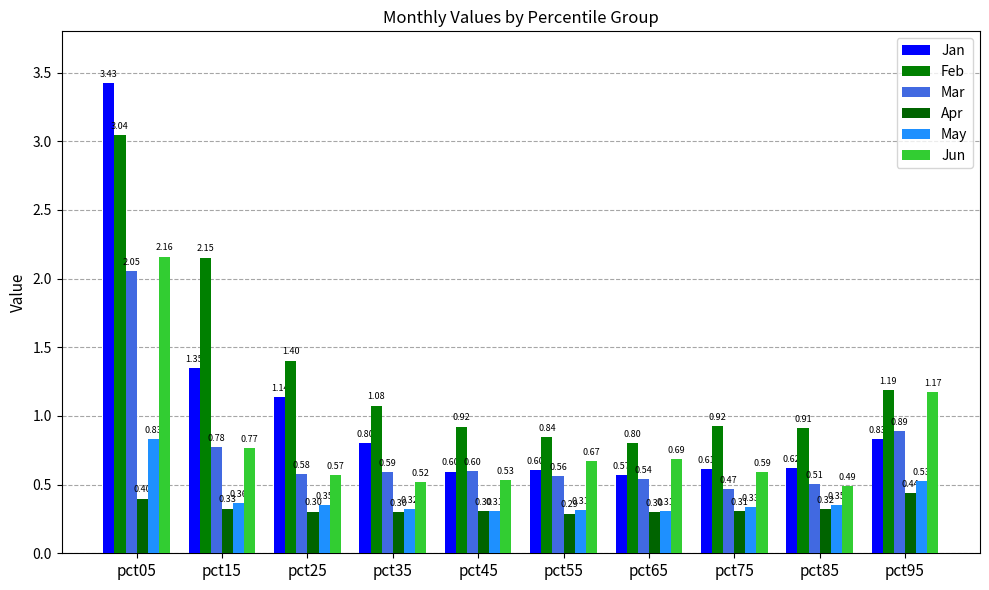

Reading left to right, extract all data points from this chart.

Jan: 3.4	1.3	1.1	0.8	0.6	0.6	0.6	0.6	0.6	0.8
Feb: 3.0	2.2	1.4	1.1	0.9	0.8	0.8	0.9	0.9	1.2
Mar: 2.1	0.8	0.6	0.6	0.6	0.6	0.5	0.5	0.5	0.9
Apr: 0.4	0.3	0.3	0.3	0.3	0.3	0.3	0.3	0.3	0.4
May: 0.8	0.4	0.3	0.3	0.3	0.3	0.3	0.3	0.3	0.5
Jun: 2.2	0.8	0.6	0.5	0.5	0.7	0.7	0.6	0.5	1.2